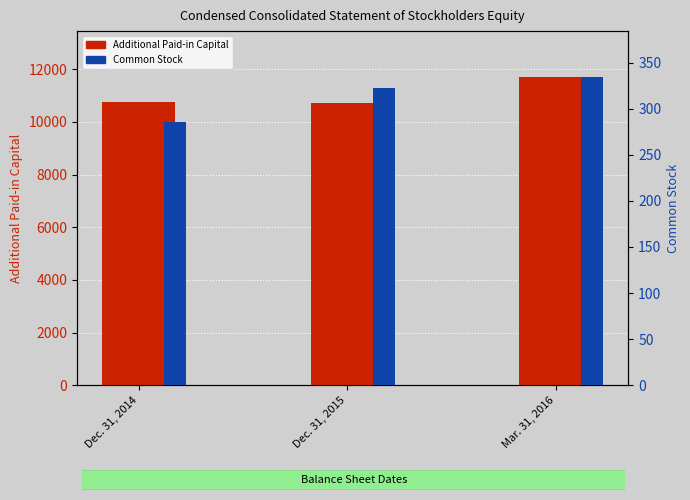

Count the number of data series in this chart.

2